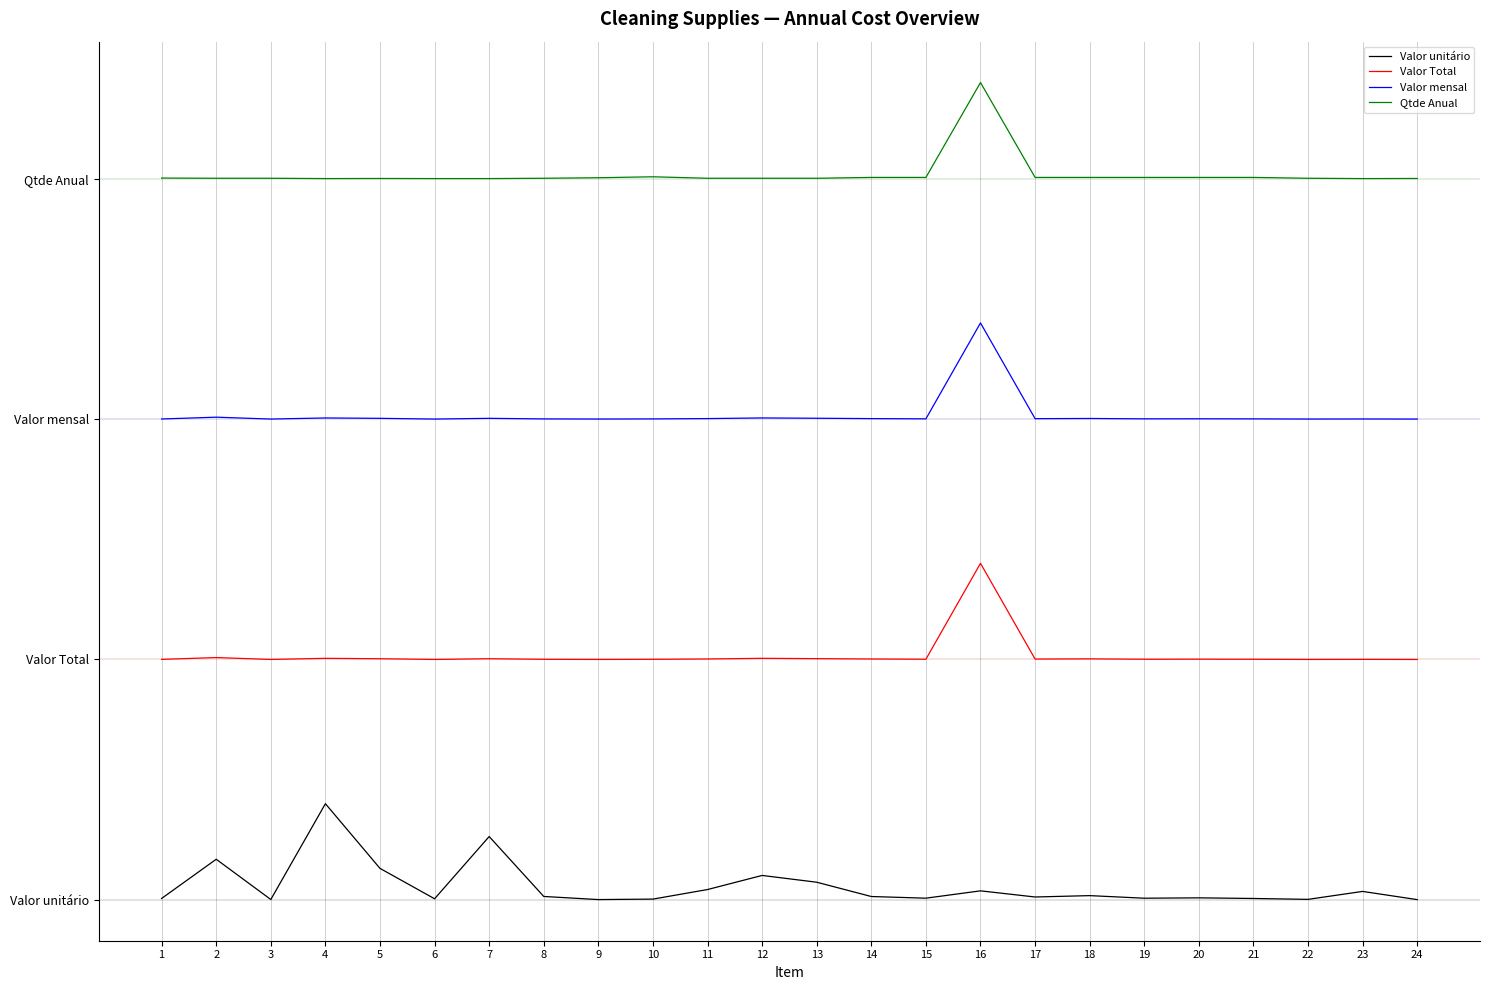

True or false: Valor mensal and Valor Total cross at least once.

False